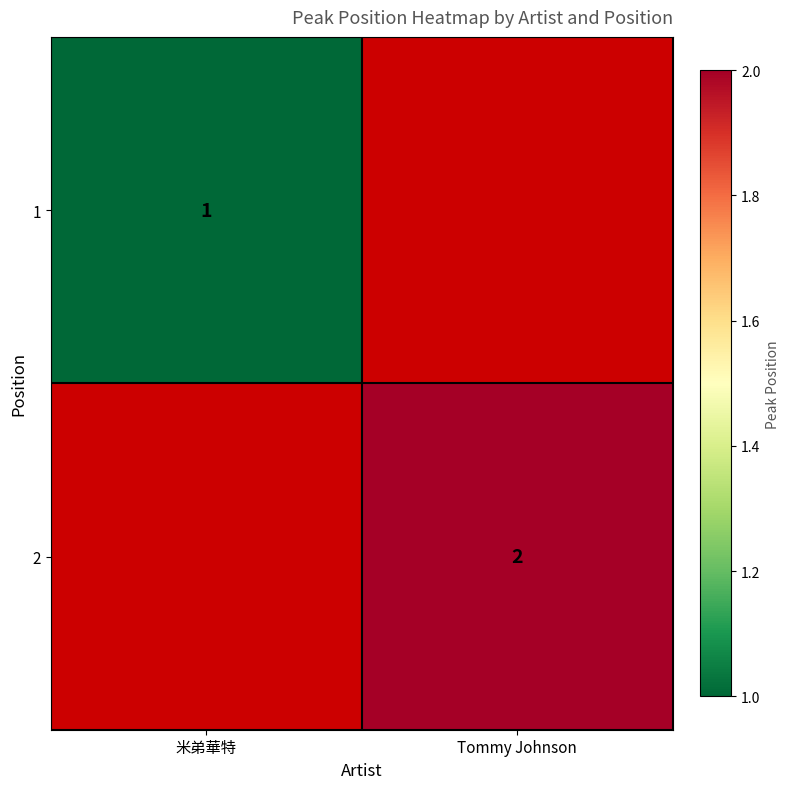

True or false: 1 has a value of 1 at 米弟華特.

True